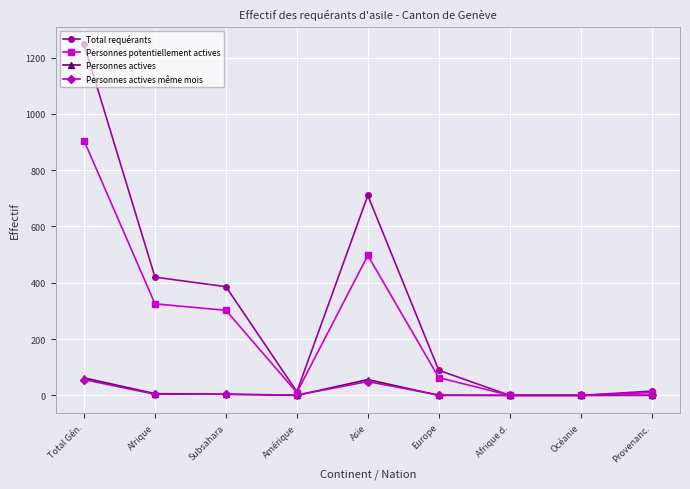

What is the spread (max minus min) of values at Europe?

89